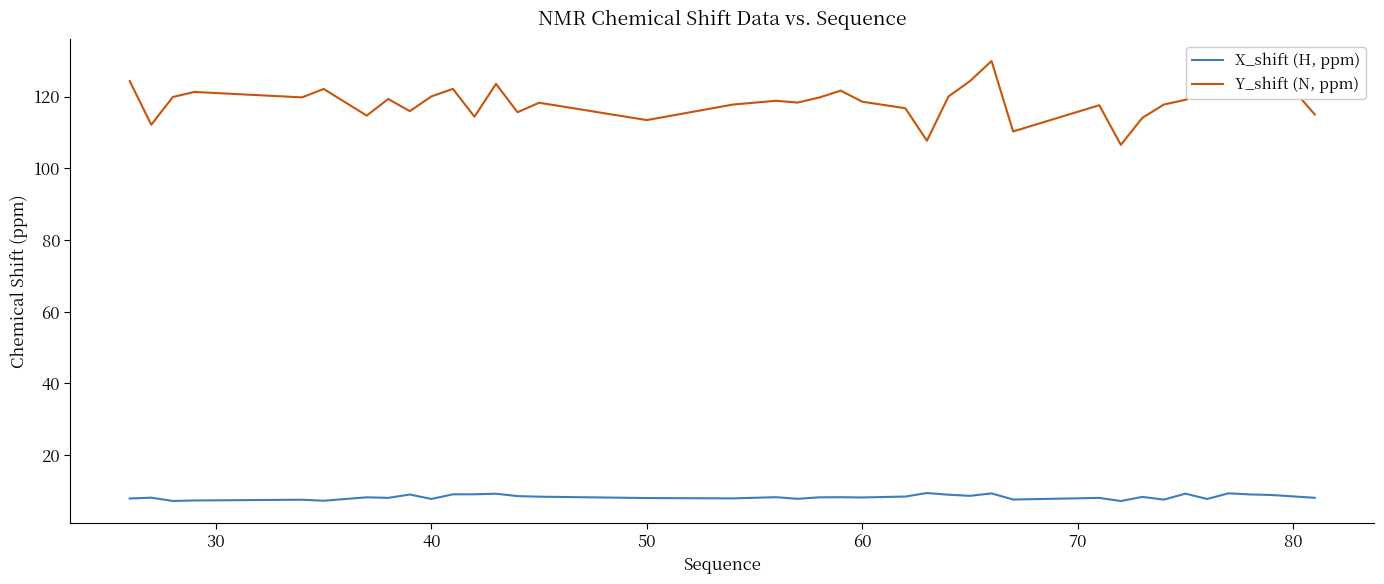

What is the difference between the maximum and minimum values in the Y_shift (N, ppm) series?

23.4